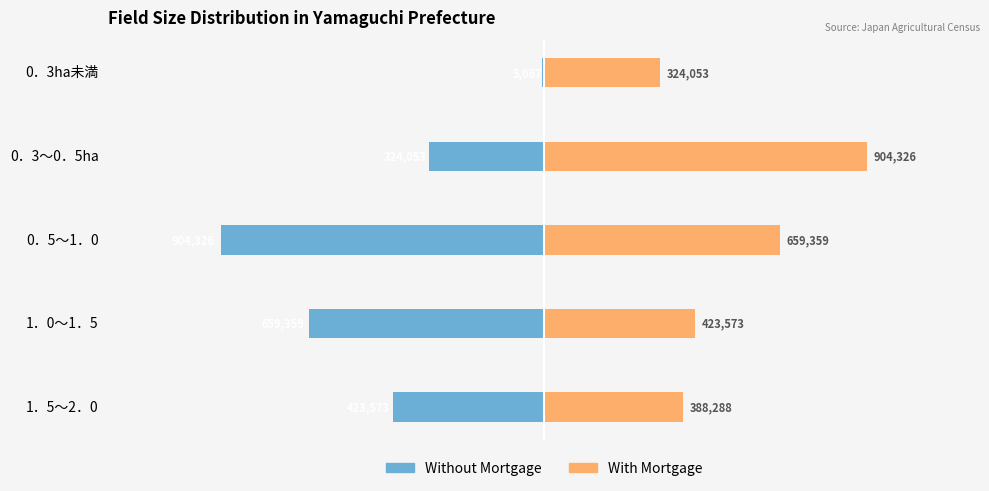

Reading left to right, what are all the values shown in this chart?

Without Mortgage: -5067	-324053	-904326	-659359	-423573
With Mortgage: 324053	904326	659359	423573	388288